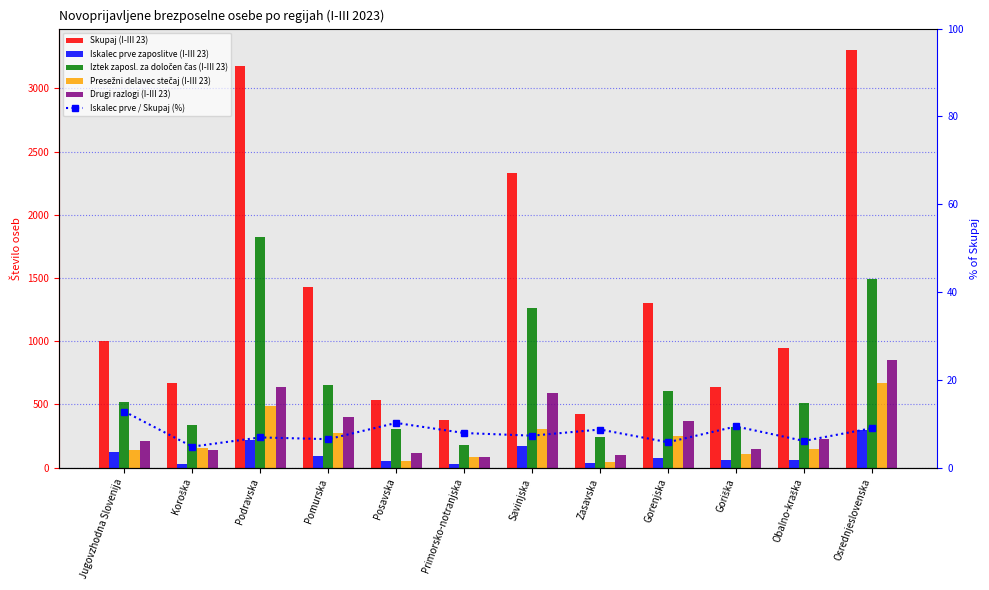

What is the highest value of the Iskalec prve zaposlitve (I-III 23) series?

299.0